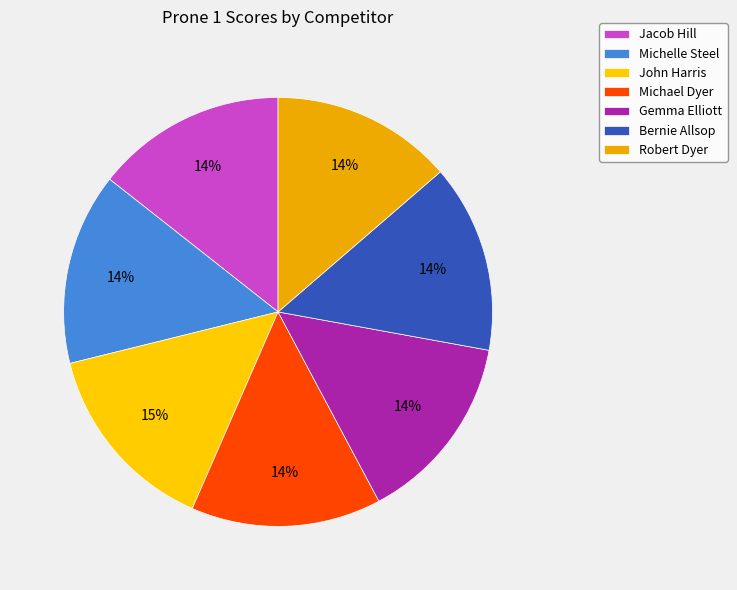

To the nearest percent, what is the average slice percentage?

14%